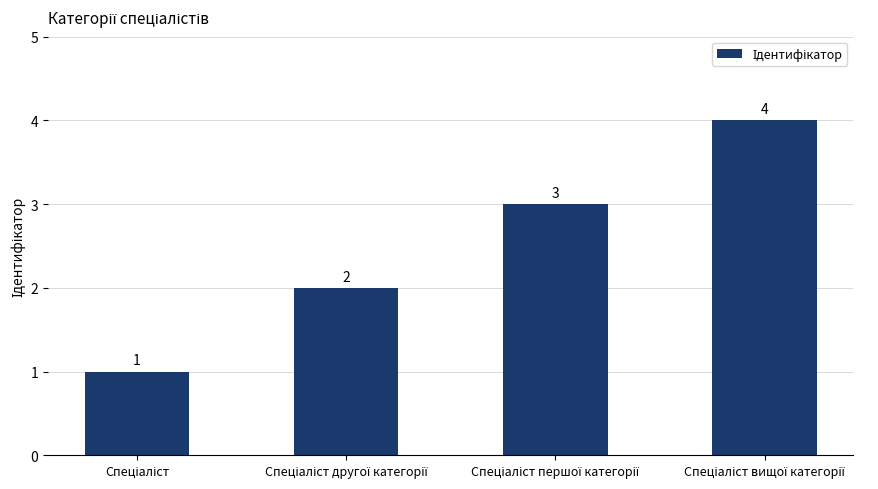

What is the maximum value shown in the chart?

4